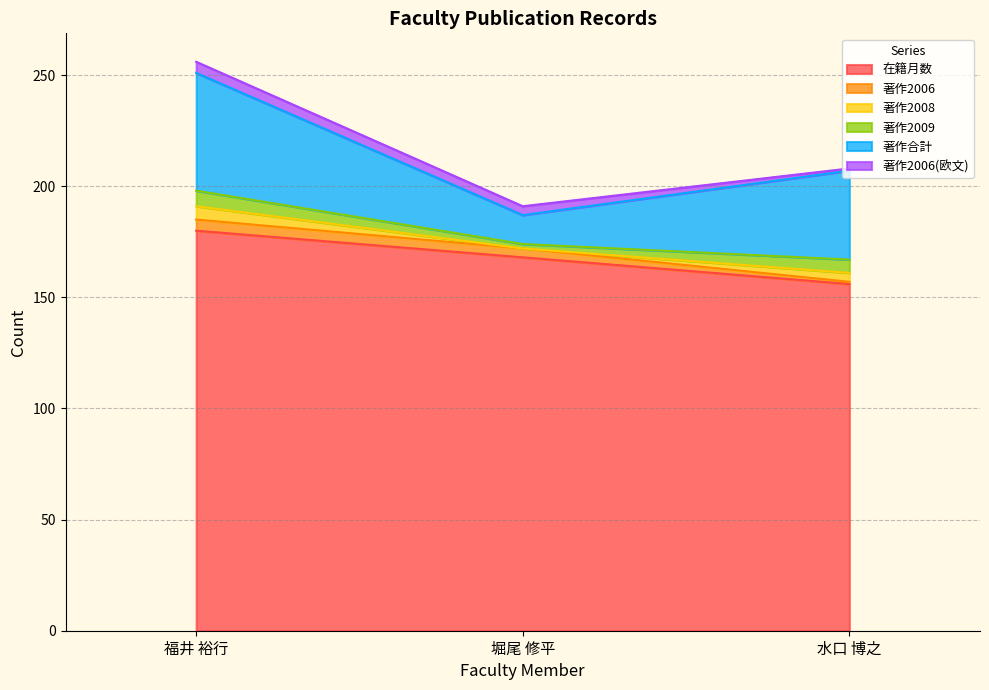

What is the spread (max minus min) of values at 堀尾 修平?

168